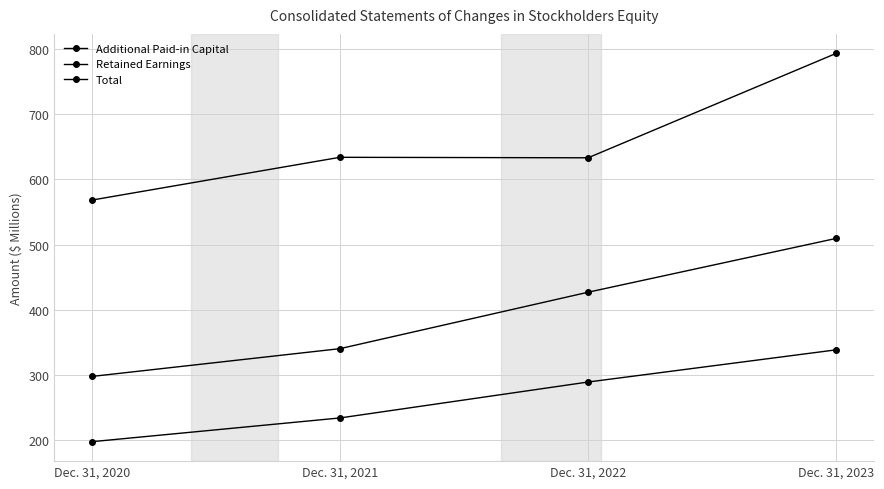

Does the chart display data point markers on the line(s)?

Yes